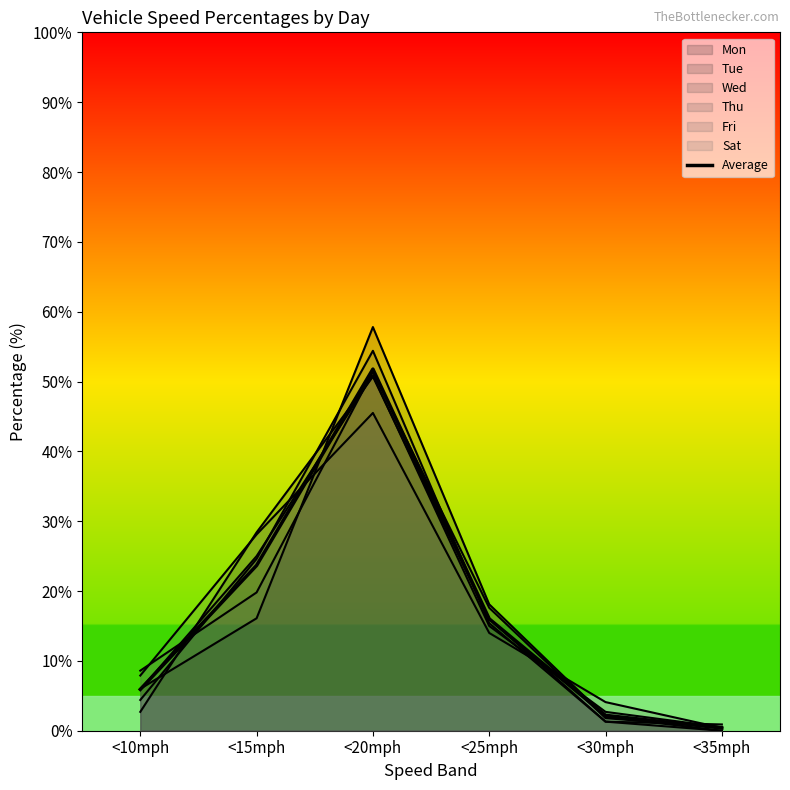

Where is the first local maximum?

<20mph